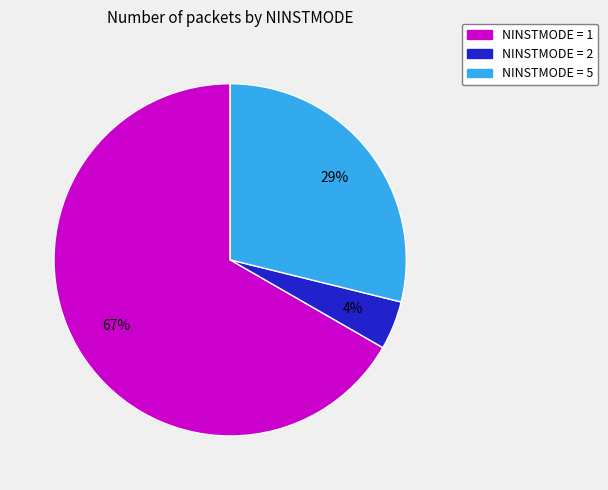

To the nearest percent, what is the average slice percentage?

33%